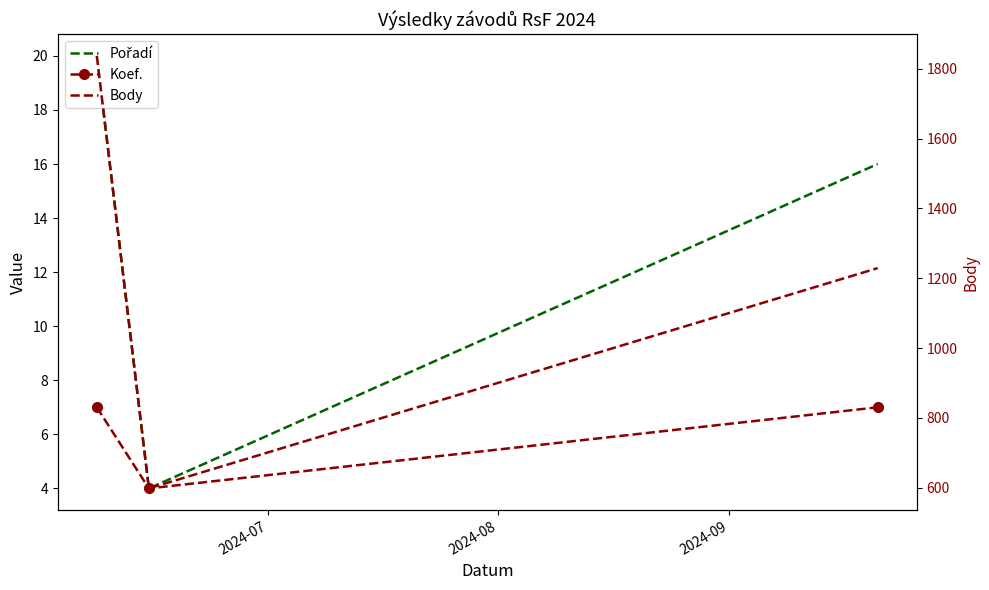

At which label is Body closest to 1217?

2024-09